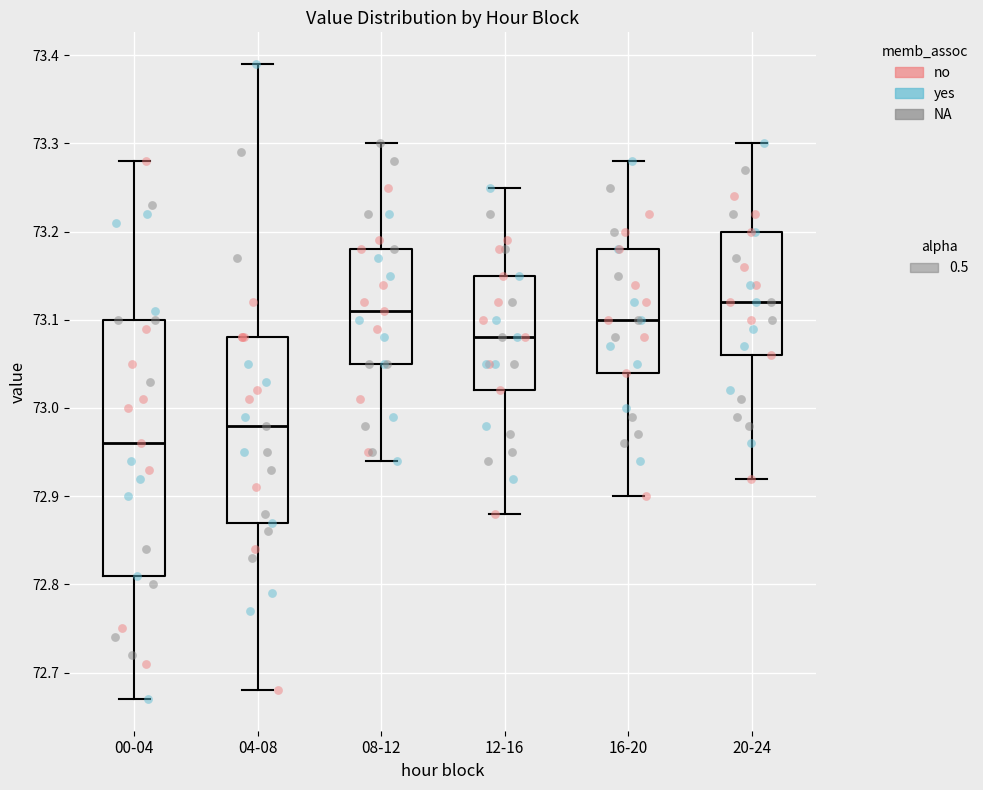

Reading left to right, read every box against the y-axis: the position of its median line, the range the box covers, and the ends of its whiskers. The values are not printed on the chart, so give them approximately, as read against the axis.

00-04: median 72.96, box 72.81 to 73.10, whiskers 72.67 to 73.28
04-08: median 72.98, box 72.87 to 73.08, whiskers 72.68 to 73.39
08-12: median 73.11, box 73.05 to 73.18, whiskers 72.94 to 73.30
12-16: median 73.08, box 73.02 to 73.15, whiskers 72.88 to 73.25
16-20: median 73.10, box 73.04 to 73.18, whiskers 72.90 to 73.28
20-24: median 73.12, box 73.06 to 73.20, whiskers 72.92 to 73.30